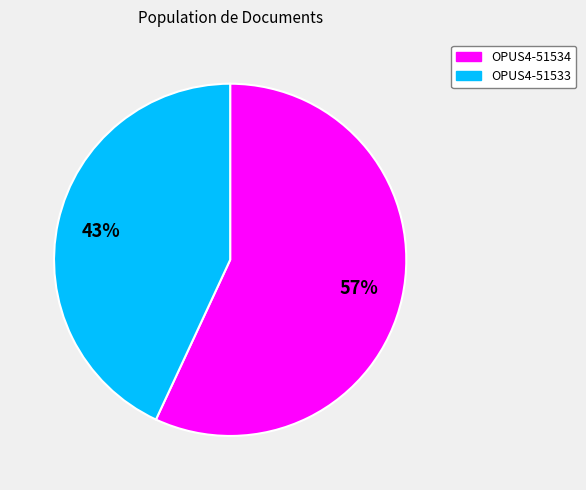

The OPUS4-51534 slice represents 43% of the pie. True or false?

False